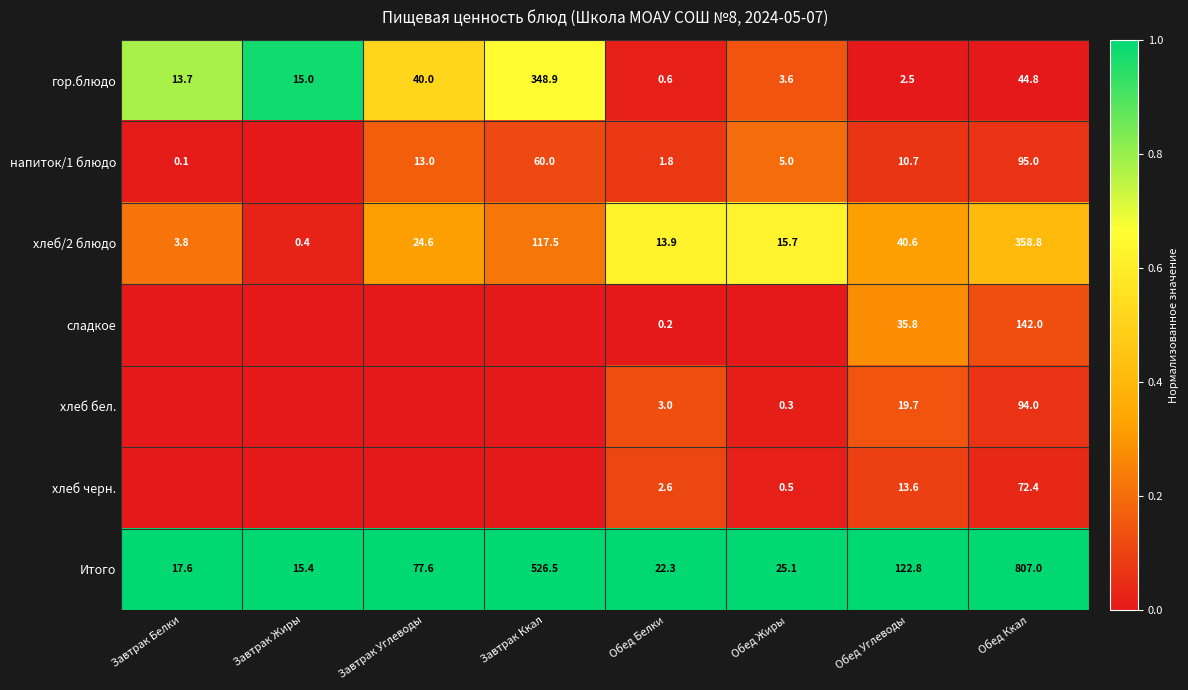

Rank the series at Обед Углеводы from highest to lowest value.

Итого, хлеб/2 блюдо, сладкое, хлеб бел., хлеб черн., напиток/1 блюдо, гор.блюдо